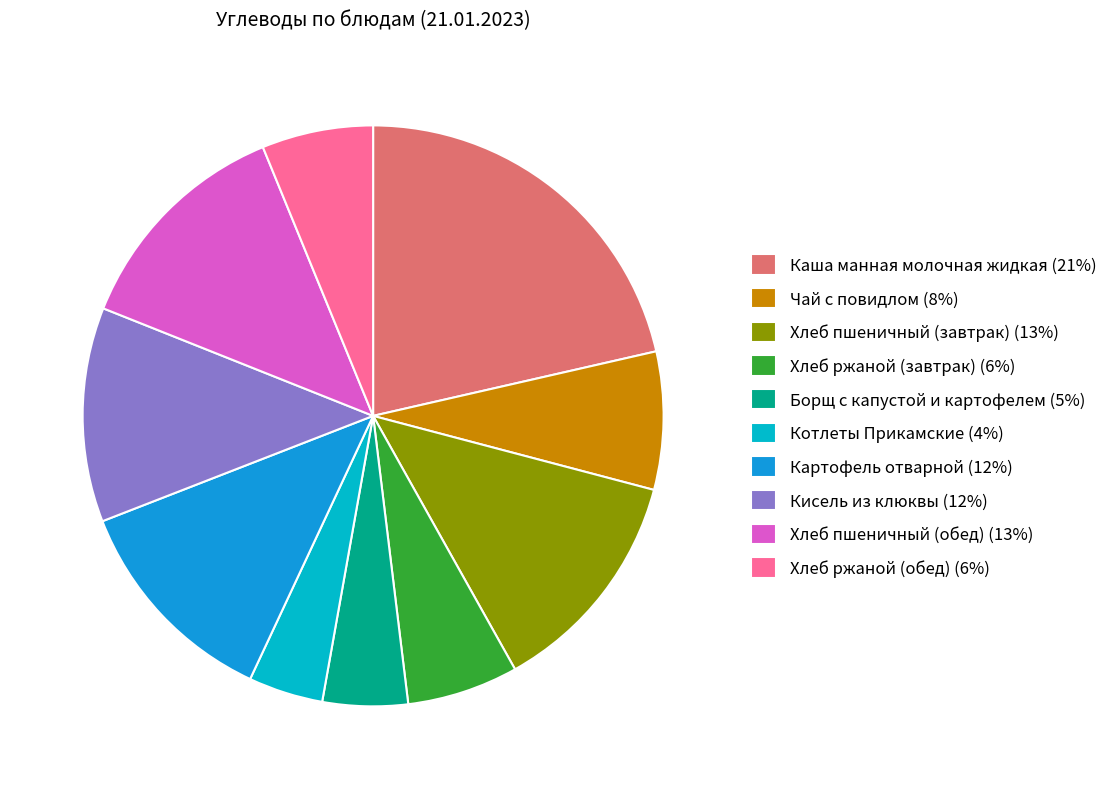

Combined, do Котлеты Прикамские (4%) and Чай с повидлом (8%) account for over 50%?

No